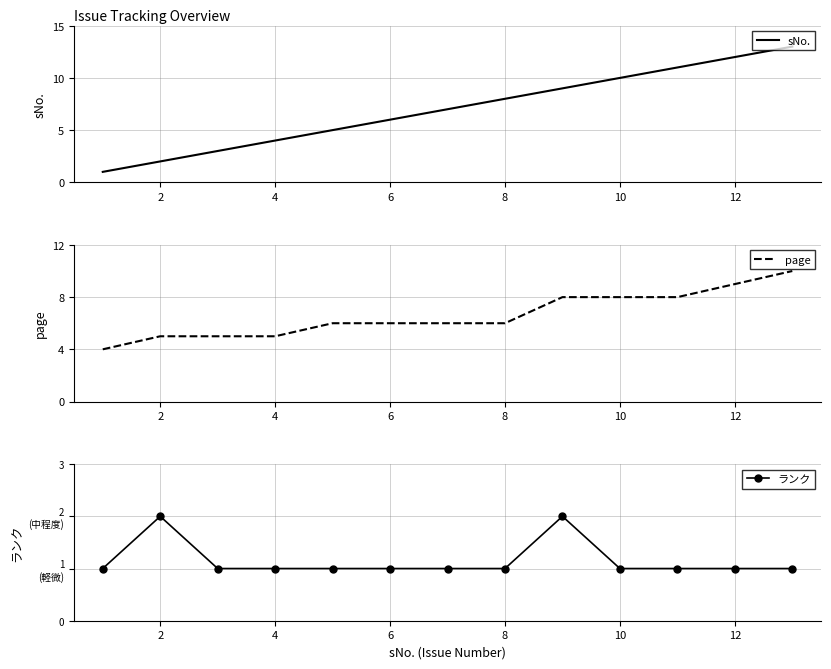

Is it true that page equals 5 at 2?

True